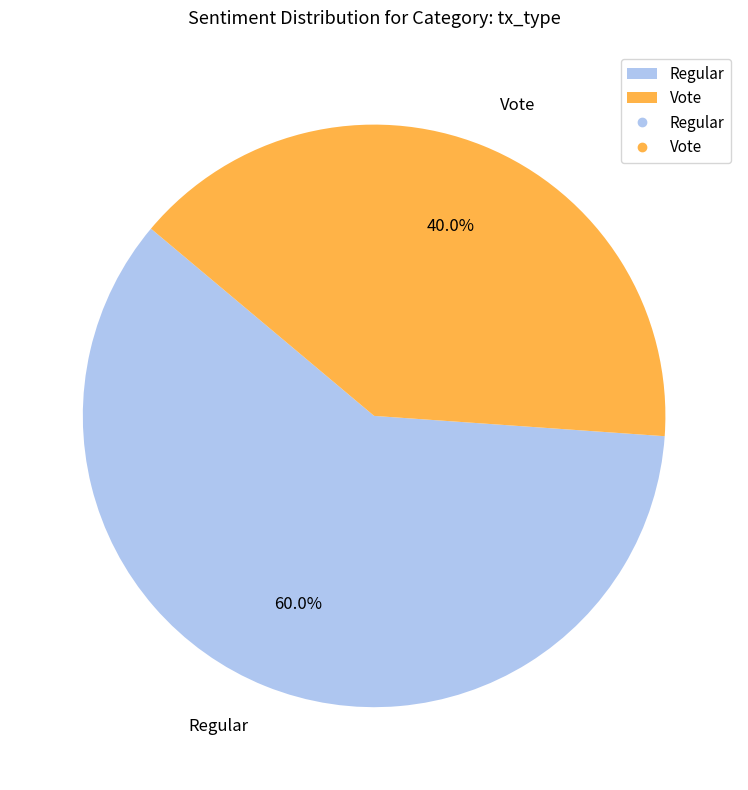

What portion of the pie excludes Vote?

60.0%